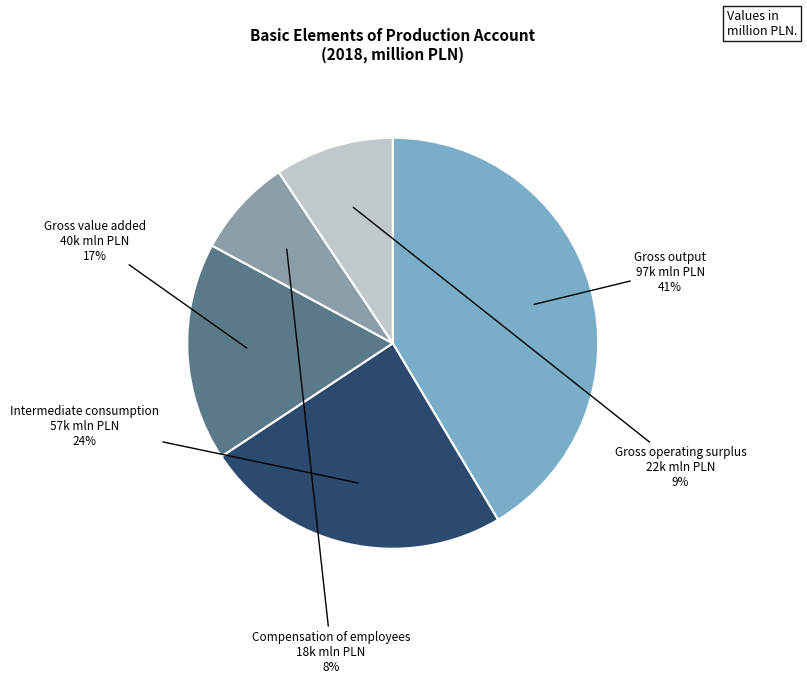

Which slice is the smallest?

Compensation of employees